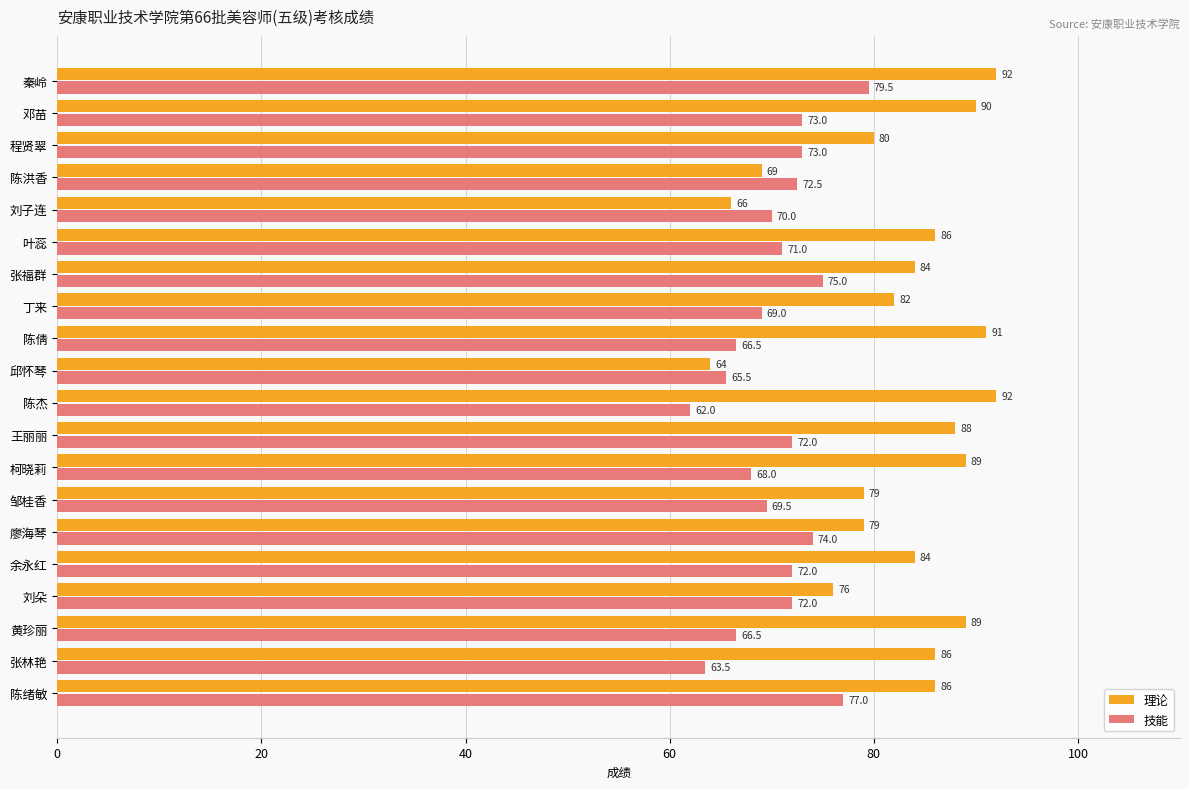

At which label does 理论 reach its minimum?

邱怀琴